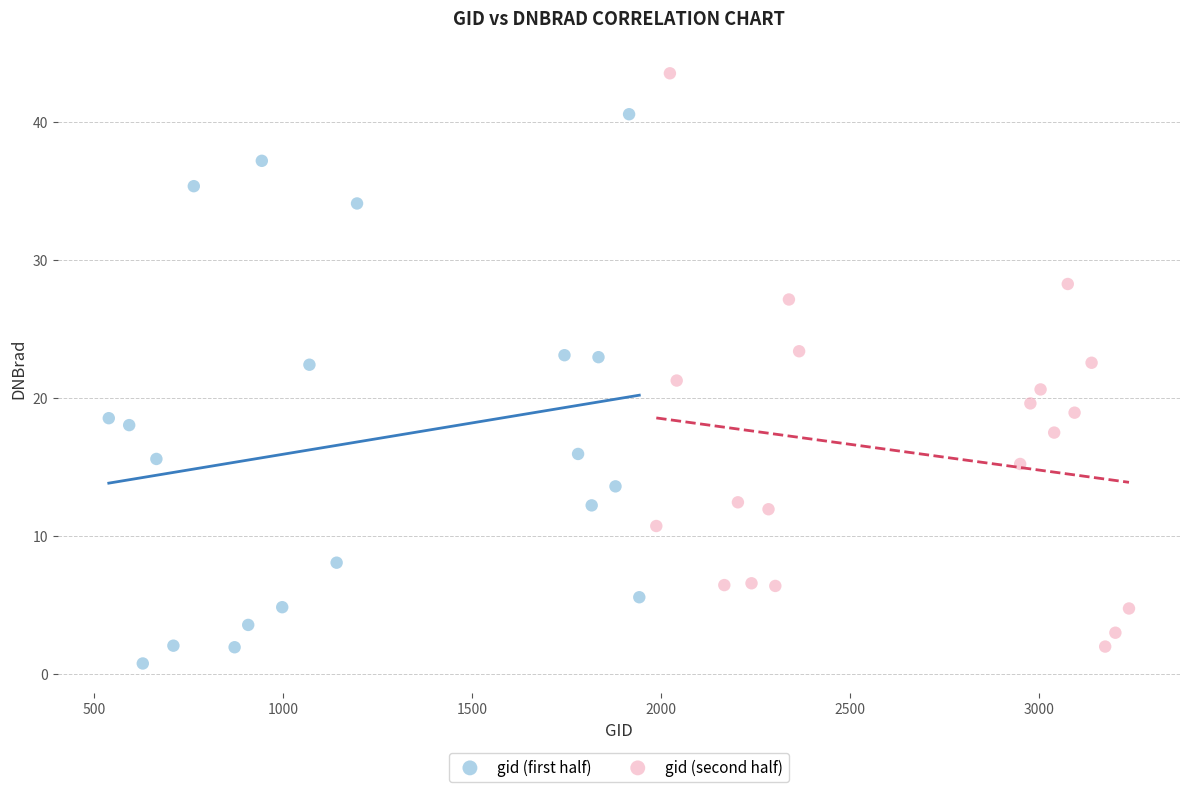

What are all the series names shown in the legend?

gid (first half), gid (second half)